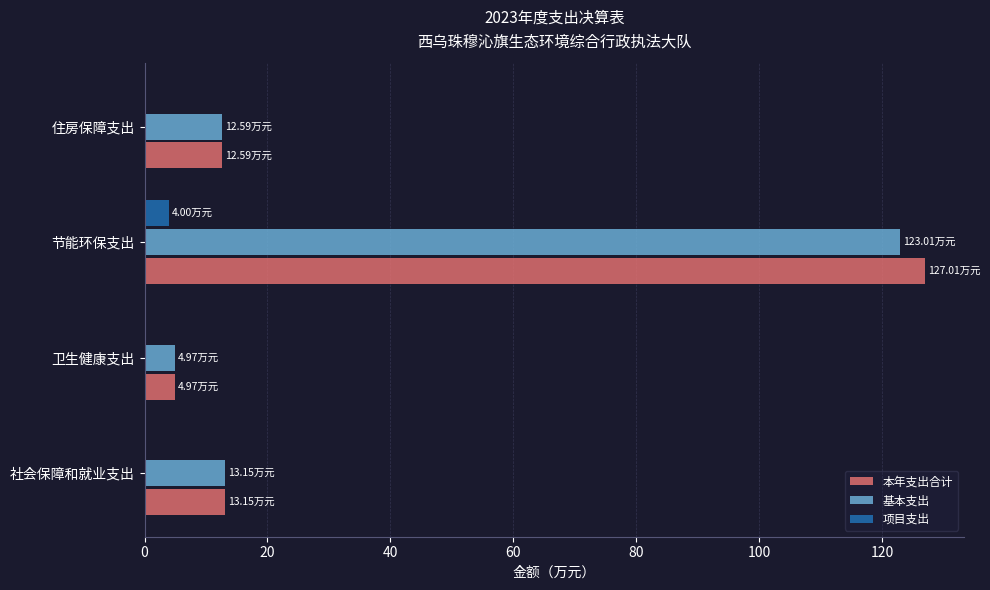

How many categories are shown in the chart?

4